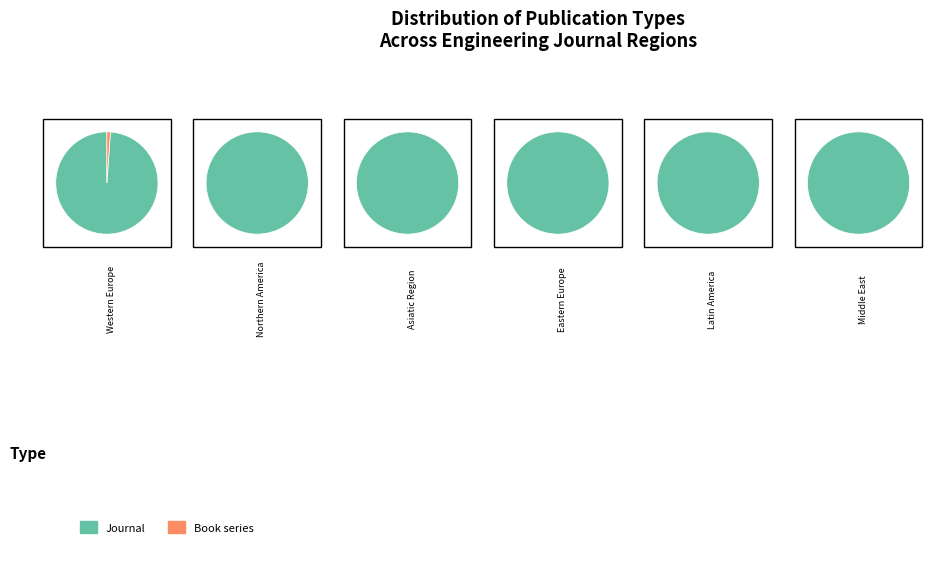

Is it true that journal is 99% of the pie?

True